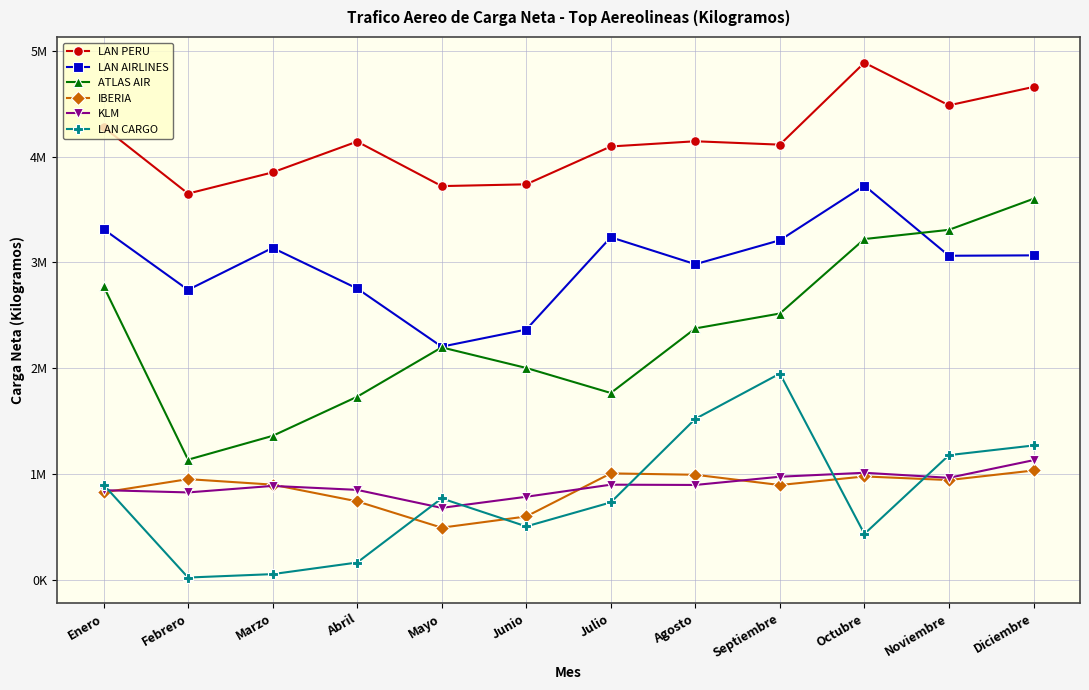

What are all the series names shown in the legend?

LAN PERU, LAN AIRLINES, ATLAS AIR, IBERIA, KLM, LAN CARGO